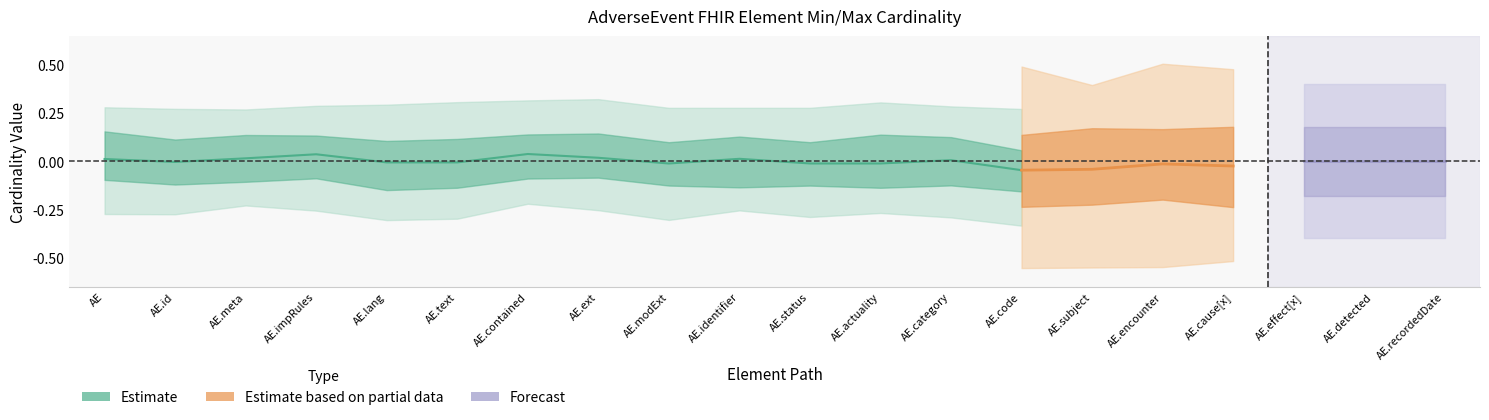

The Base Min series shows 0 at AdverseEvent.recordedDate. True or false?

True